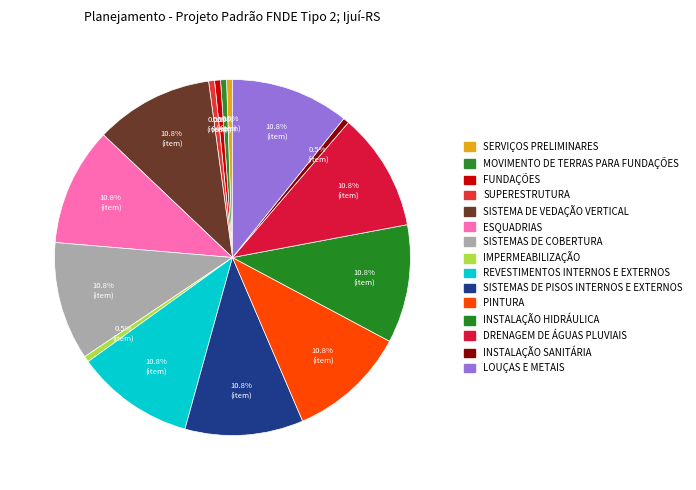

Which has a higher value, IMPERMEABILIZAÇÃO or ESQUADRIAS?

ESQUADRIAS